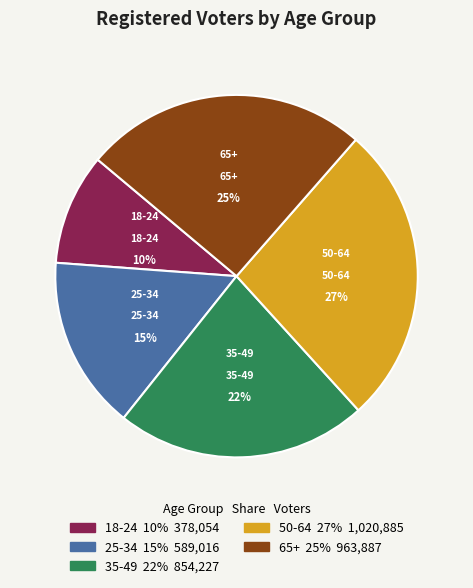

Is the sum of 50-64 and 35-49 greater than half?

No